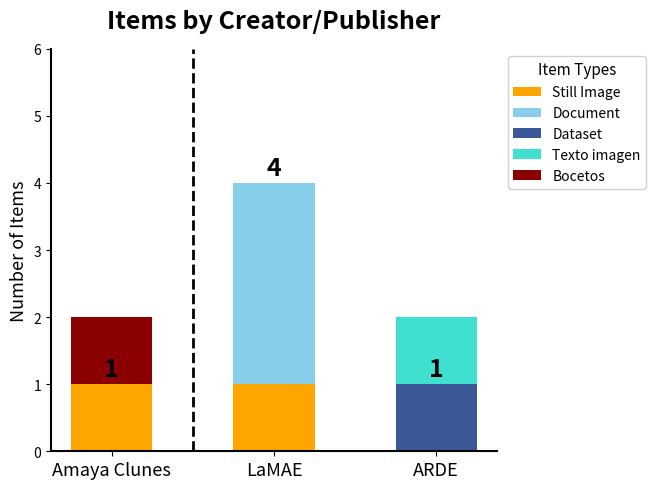

Is it true that Still Image equals 0 at ARDE?

True